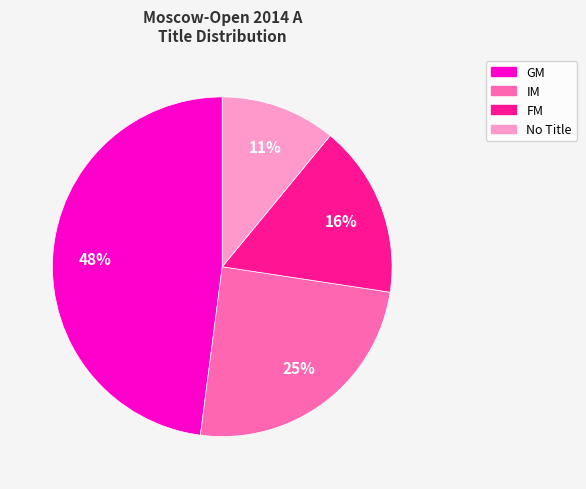

To the nearest percent, what is the average slice percentage?

25%